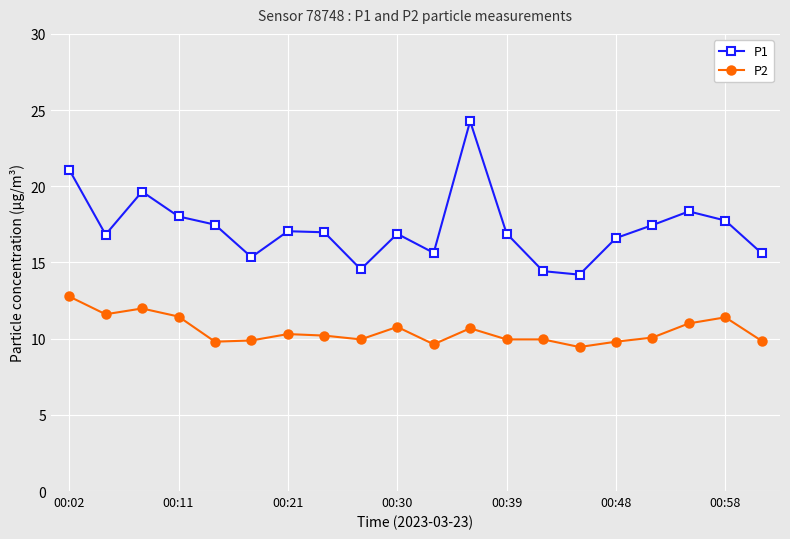

True or false: P1 and P2 cross at least once.

False